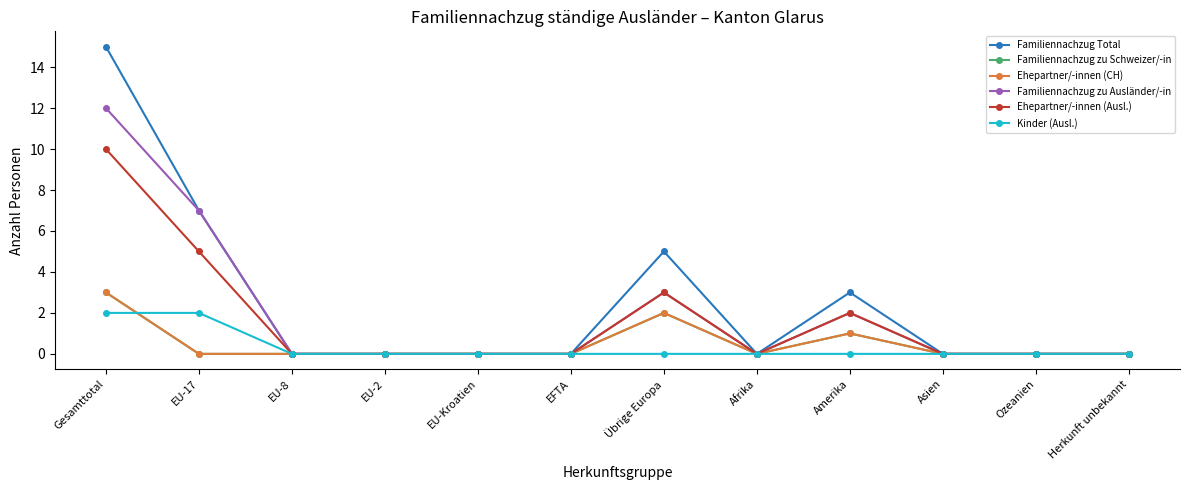

At which category does the chart reach its peak across all series?

Gesamttotal